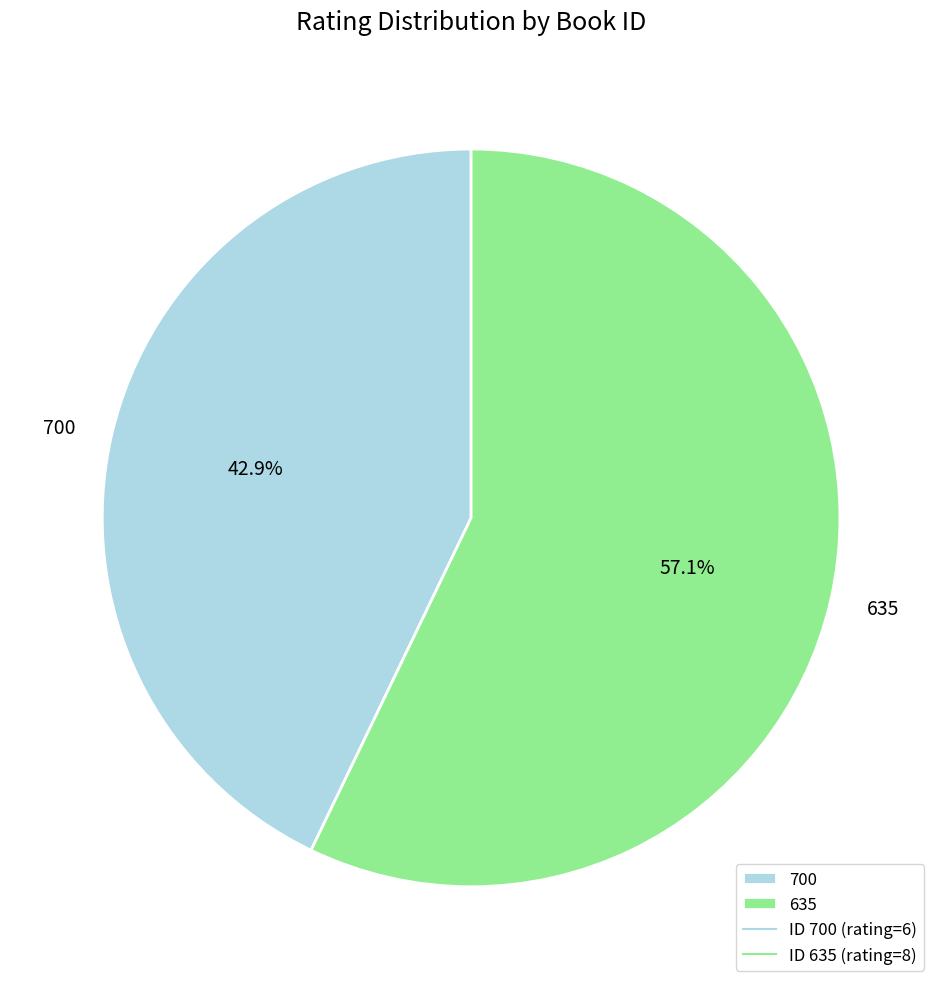

What percentage is the 635 slice, to the nearest percent?

57%